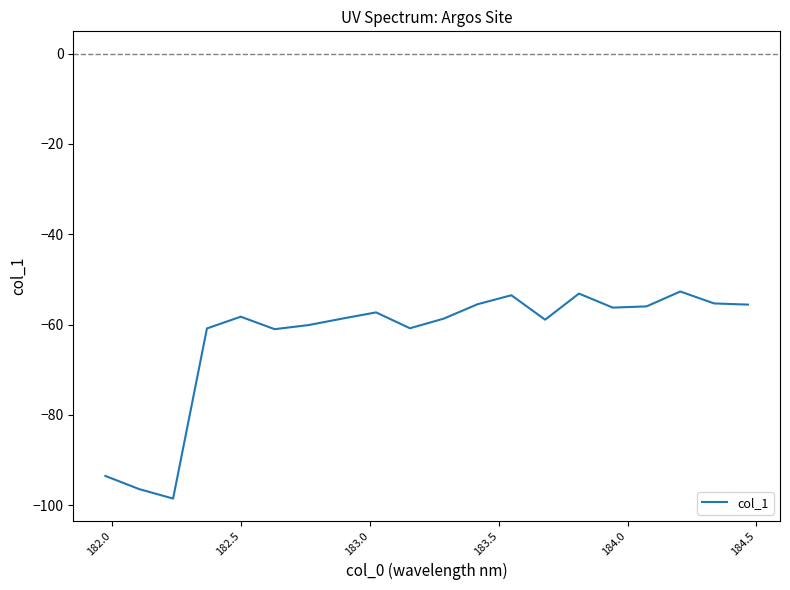

What is the smallest value displayed?

-98.5